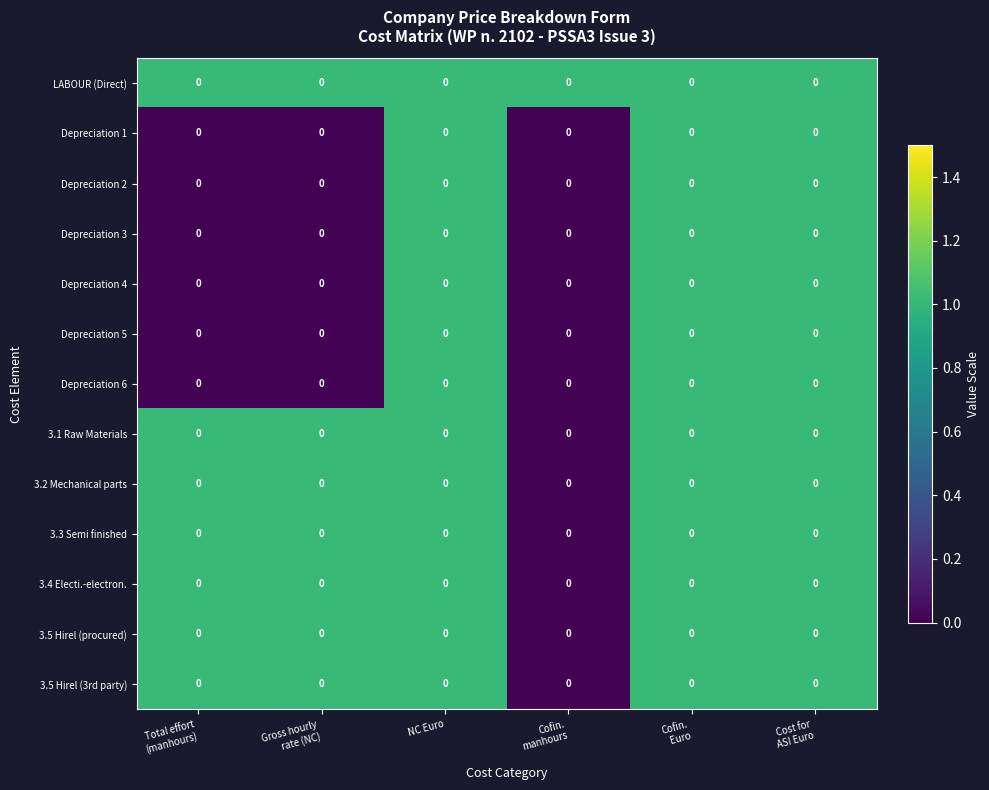

Reading left to right, what are all the values shown in this chart?

LABOUR (Direct): Total effort
(manhours)=0.0	Gross hourly
rate (NC)=0.0	NC Euro=0.0	Cofin.
manhours=0.0	Cofin.
Euro=0.0	Cost for
ASI Euro=0.0
Depreciation 1: Total effort
(manhours)=0.0	Gross hourly
rate (NC)=0.0	NC Euro=0.0	Cofin.
manhours=0.0	Cofin.
Euro=0.0	Cost for
ASI Euro=0.0
Depreciation 2: Total effort
(manhours)=0.0	Gross hourly
rate (NC)=0.0	NC Euro=0.0	Cofin.
manhours=0.0	Cofin.
Euro=0.0	Cost for
ASI Euro=0.0
Depreciation 3: Total effort
(manhours)=0.0	Gross hourly
rate (NC)=0.0	NC Euro=0.0	Cofin.
manhours=0.0	Cofin.
Euro=0.0	Cost for
ASI Euro=0.0
Depreciation 4: Total effort
(manhours)=0.0	Gross hourly
rate (NC)=0.0	NC Euro=0.0	Cofin.
manhours=0.0	Cofin.
Euro=0.0	Cost for
ASI Euro=0.0
Depreciation 5: Total effort
(manhours)=0.0	Gross hourly
rate (NC)=0.0	NC Euro=0.0	Cofin.
manhours=0.0	Cofin.
Euro=0.0	Cost for
ASI Euro=0.0
Depreciation 6: Total effort
(manhours)=0.0	Gross hourly
rate (NC)=0.0	NC Euro=0.0	Cofin.
manhours=0.0	Cofin.
Euro=0.0	Cost for
ASI Euro=0.0
3.1 Raw Materials: Total effort
(manhours)=0.0	Gross hourly
rate (NC)=0.0	NC Euro=0.0	Cofin.
manhours=0.0	Cofin.
Euro=0.0	Cost for
ASI Euro=0.0
3.2 Mechanical parts: Total effort
(manhours)=0.0	Gross hourly
rate (NC)=0.0	NC Euro=0.0	Cofin.
manhours=0.0	Cofin.
Euro=0.0	Cost for
ASI Euro=0.0
3.3 Semi finished: Total effort
(manhours)=0.0	Gross hourly
rate (NC)=0.0	NC Euro=0.0	Cofin.
manhours=0.0	Cofin.
Euro=0.0	Cost for
ASI Euro=0.0
3.4 Electi.-electron.: Total effort
(manhours)=0.0	Gross hourly
rate (NC)=0.0	NC Euro=0.0	Cofin.
manhours=0.0	Cofin.
Euro=0.0	Cost for
ASI Euro=0.0
3.5 Hirel (procured): Total effort
(manhours)=0.0	Gross hourly
rate (NC)=0.0	NC Euro=0.0	Cofin.
manhours=0.0	Cofin.
Euro=0.0	Cost for
ASI Euro=0.0
3.5 Hirel (3rd party): Total effort
(manhours)=0.0	Gross hourly
rate (NC)=0.0	NC Euro=0.0	Cofin.
manhours=0.0	Cofin.
Euro=0.0	Cost for
ASI Euro=0.0